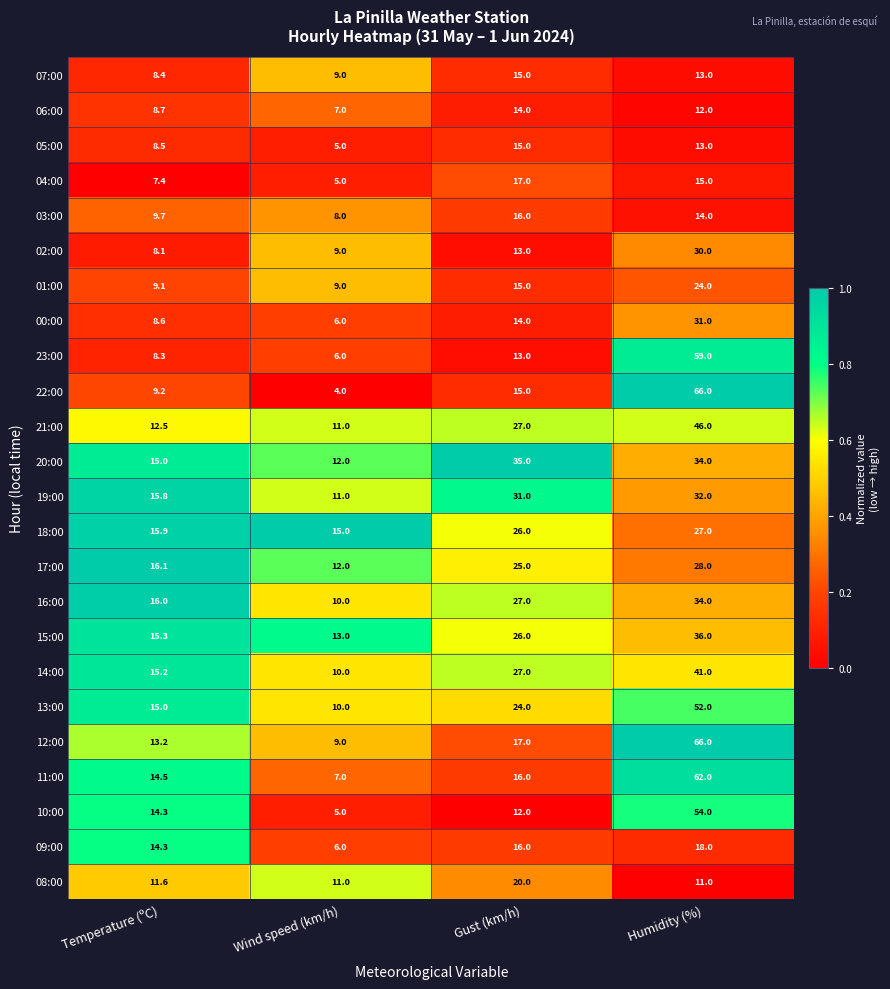

The 00:00 series shows 20.2 at Humidity (%). True or false?

False